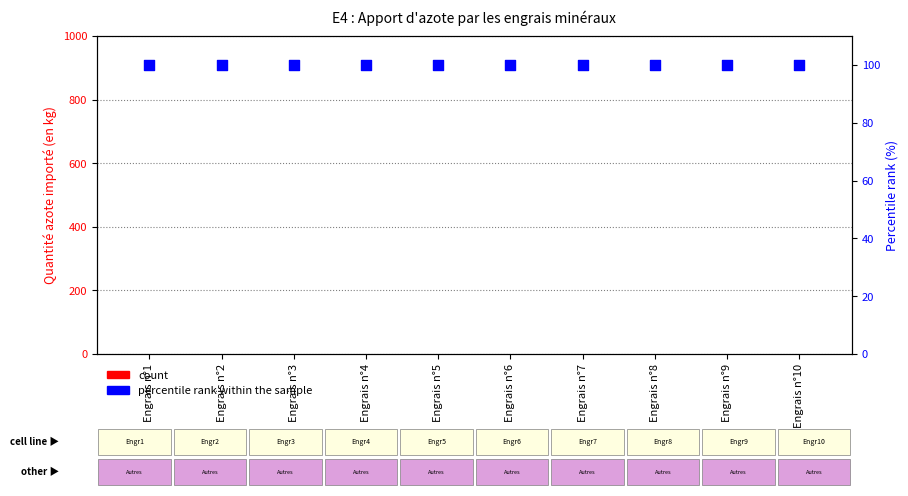

At how many categories does at least one series exceed 44?

10